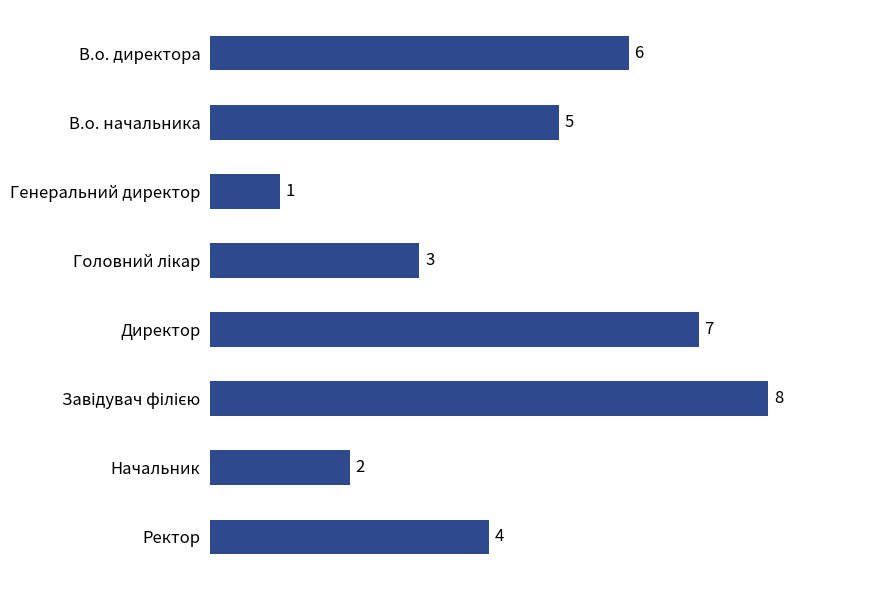

What is the difference between the values at В.о. директора and Генеральний директор?

5